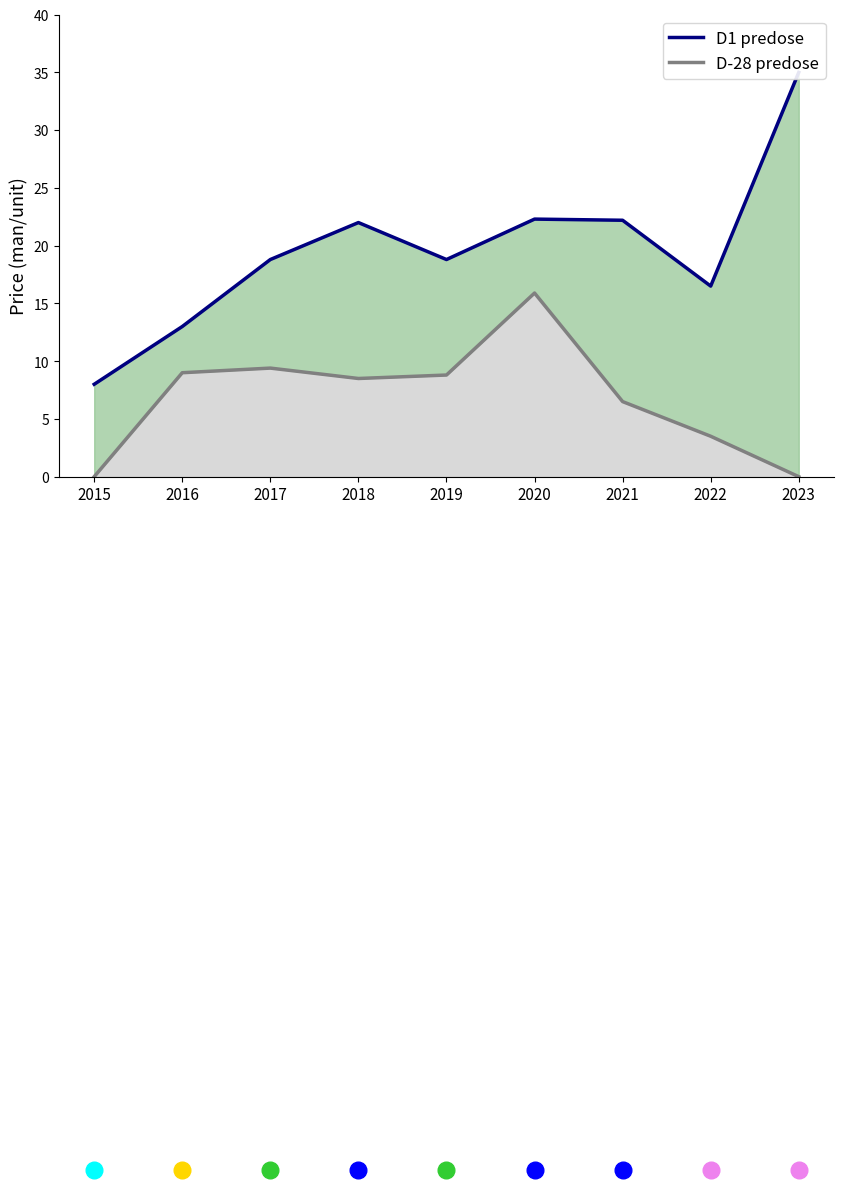

What is the difference between the second highest and minimum values in the D1 predose series?

14.3